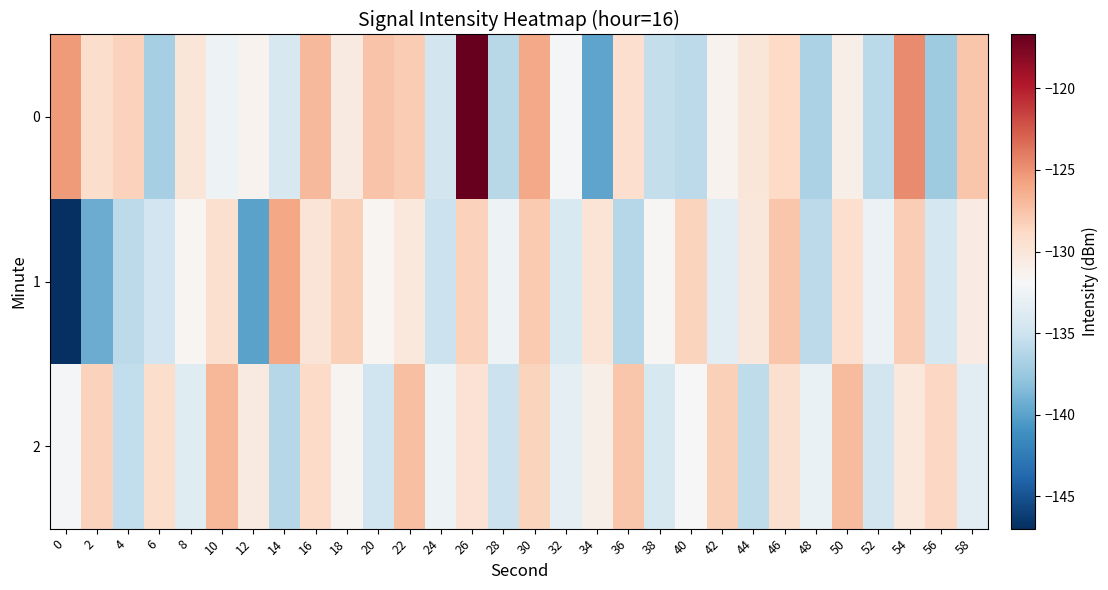

Reading right to left, what are all the values shown in this chart?

0: 58=-127.7	56=-137.2	54=-124.7	52=-135.9	50=-130.9	48=-136.6	46=-128.9	44=-130.0	42=-131.3	40=-135.8	38=-135.4	36=-129.3	34=-139.8	32=-132.1	30=-126.1	28=-136.0	26=-116.7	24=-134.6	22=-128.0	20=-127.5	18=-130.5	16=-126.9	14=-134.3	12=-131.3	10=-132.6	8=-130.0	6=-136.9	4=-128.4	2=-129.1	0=-125.3
1: 58=-130.6	56=-134.5	54=-128.1	52=-132.7	50=-129.3	48=-135.8	46=-127.6	44=-130.1	42=-133.4	40=-128.5	38=-131.7	36=-136.1	34=-129.8	32=-134.2	30=-127.9	28=-132.6	26=-128.4	24=-135.1	22=-130.2	20=-131.5	18=-128.3	16=-129.8	14=-126.0	12=-139.9	10=-129.4	8=-131.5	6=-134.7	4=-135.8	2=-139.4	0=-147.0
2: 58=-133.5	56=-128.7	54=-130.3	52=-134.6	50=-127.1	48=-132.9	46=-129.4	44=-135.7	42=-128.2	40=-131.8	38=-134.3	36=-127.6	34=-130.9	32=-133.2	30=-128.5	28=-135.1	26=-129.7	24=-132.6	22=-127.3	20=-134.8	18=-131.4	16=-128.9	14=-136.2	12=-130.5	10=-126.8	8=-133.7	6=-129.2	4=-135.6	2=-128.4	0=-132.1